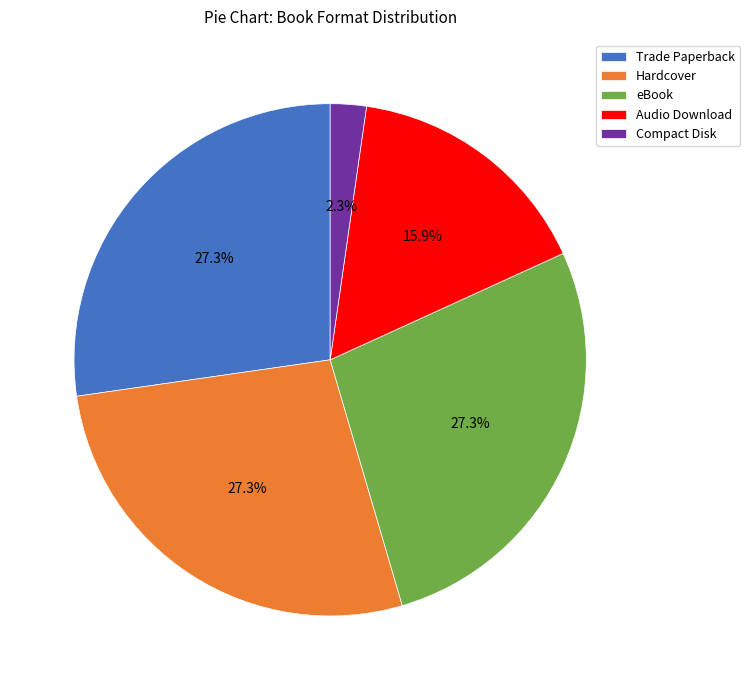

Does Trade Paperback account for over 50% of the chart?

No